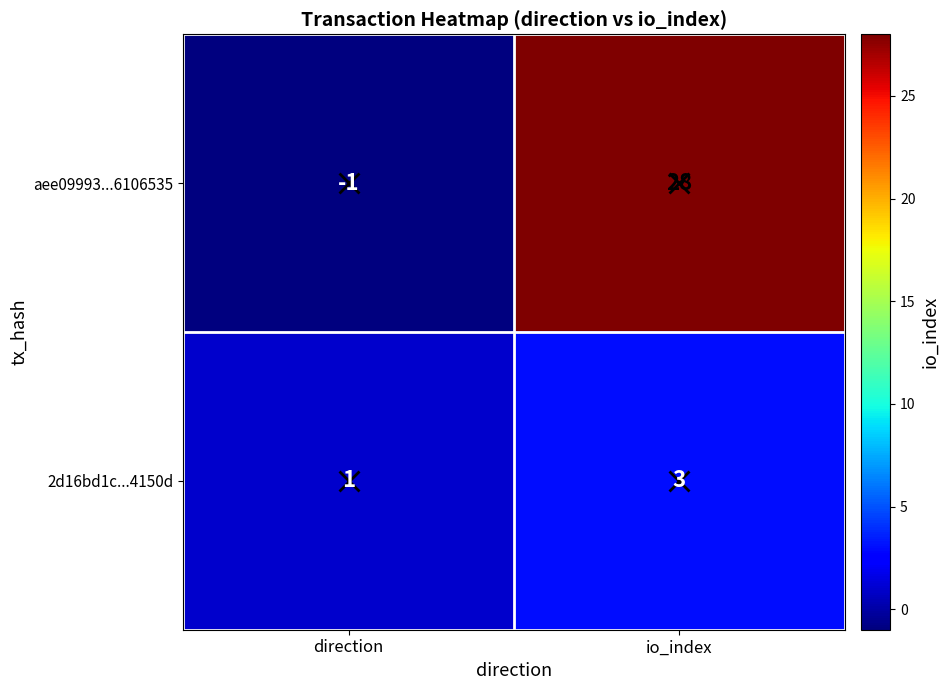

Rank the categories by 2d16bd1c...4150d value from highest to lowest.

io_index, direction